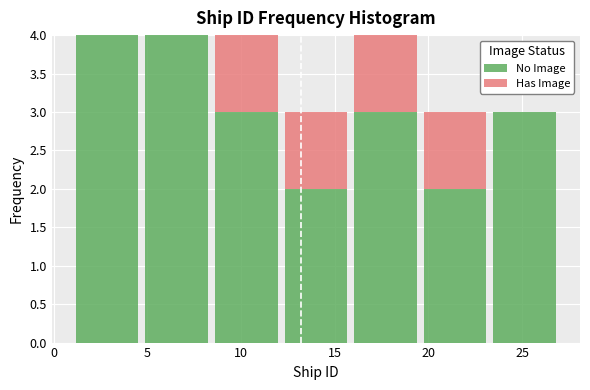

Reading left to right, transcribe this chart: for each stacked bar, give the range it covers on the x-axis and its total height. Neither the bar edges nor the heights are printed on the chart, so give them approximately, as read against the axes.

1.0 to 4.5: 4
4.5 to 8.5: 4
8.5 to 12.0: 4
12.0 to 16.0: 3
16.0 to 19.5: 4
19.5 to 23.5: 3
23.5 to 27.0: 3